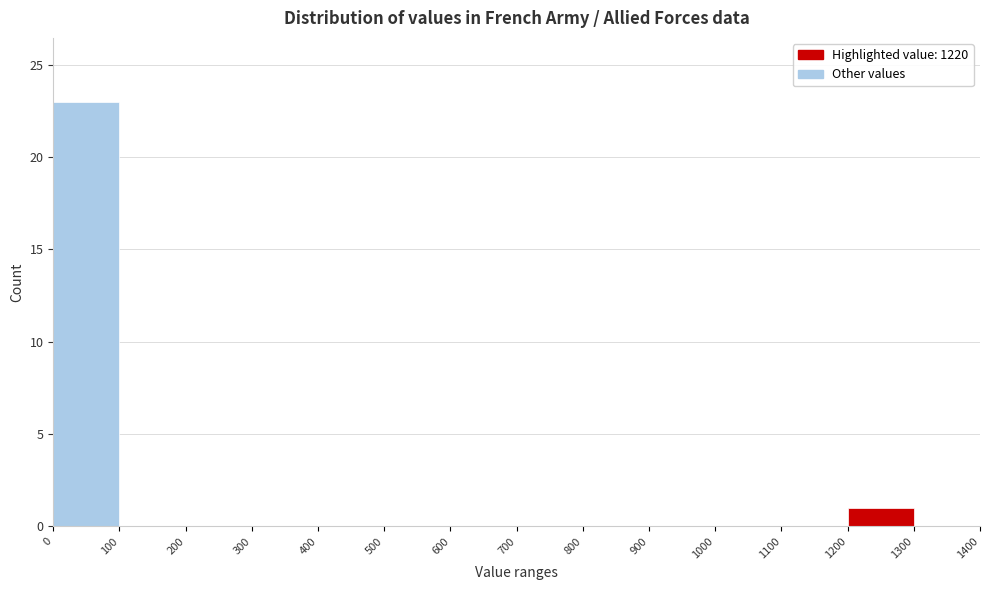

Which range on the x-axis has the tallest bar?

0 to 100